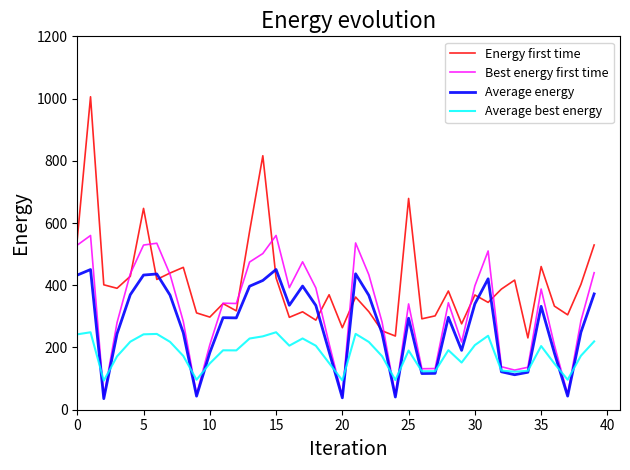

Which series has the largest range (max minus min)?

Energy first time